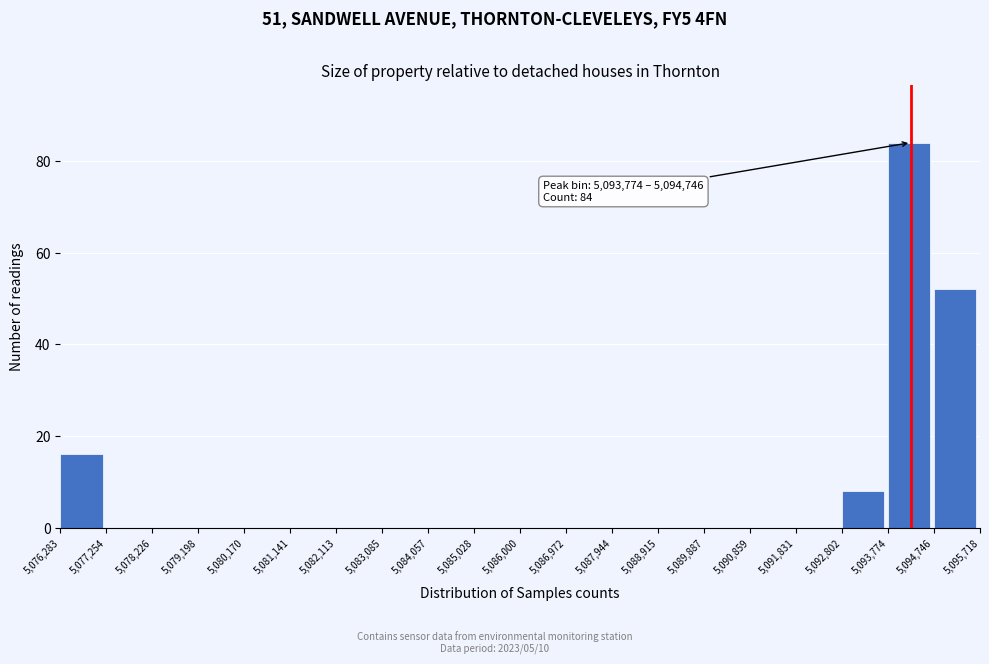

Which range on the x-axis has the tallest bar?

5,093,774 to 5,094,746